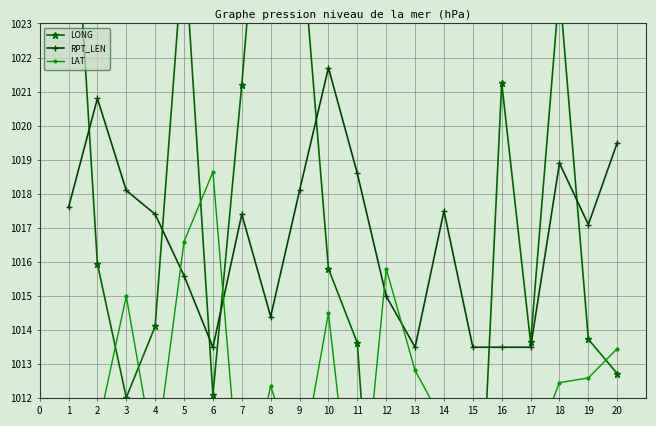

At which category does RPT_LEN reach its first local peak?

2